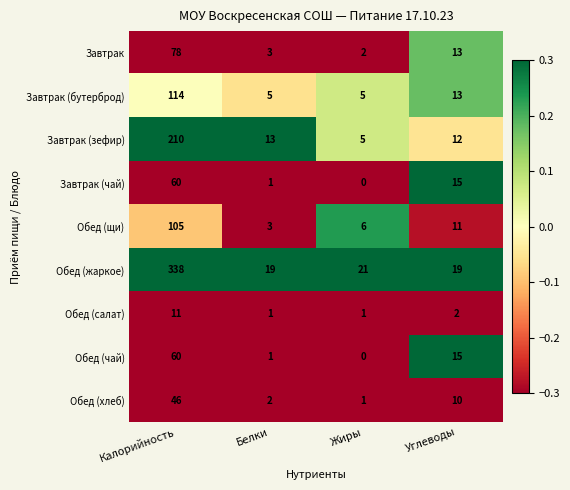

What is the difference between the maximum and minimum values in the Завтрак (бутерброд) series?

109